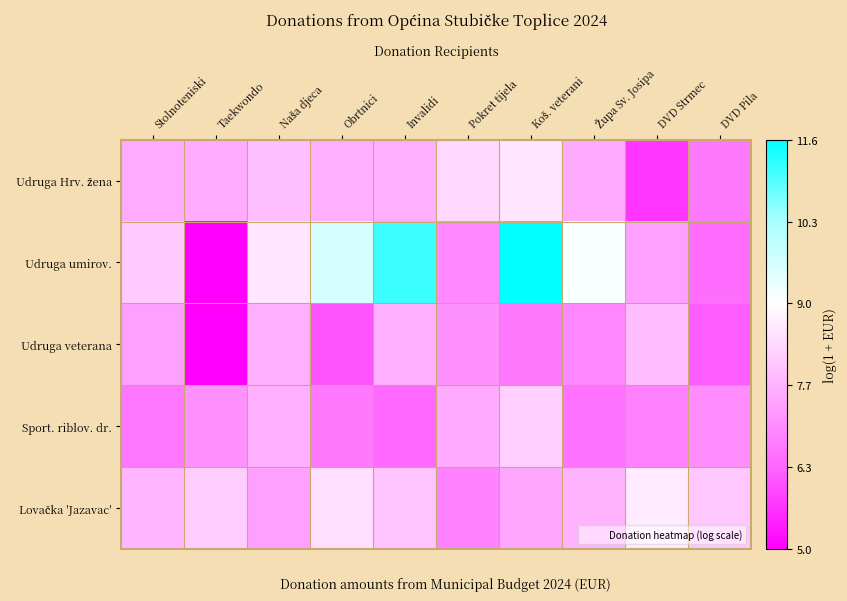

What is the difference between the highest and lowest values at Stolnoteniski?

1.4